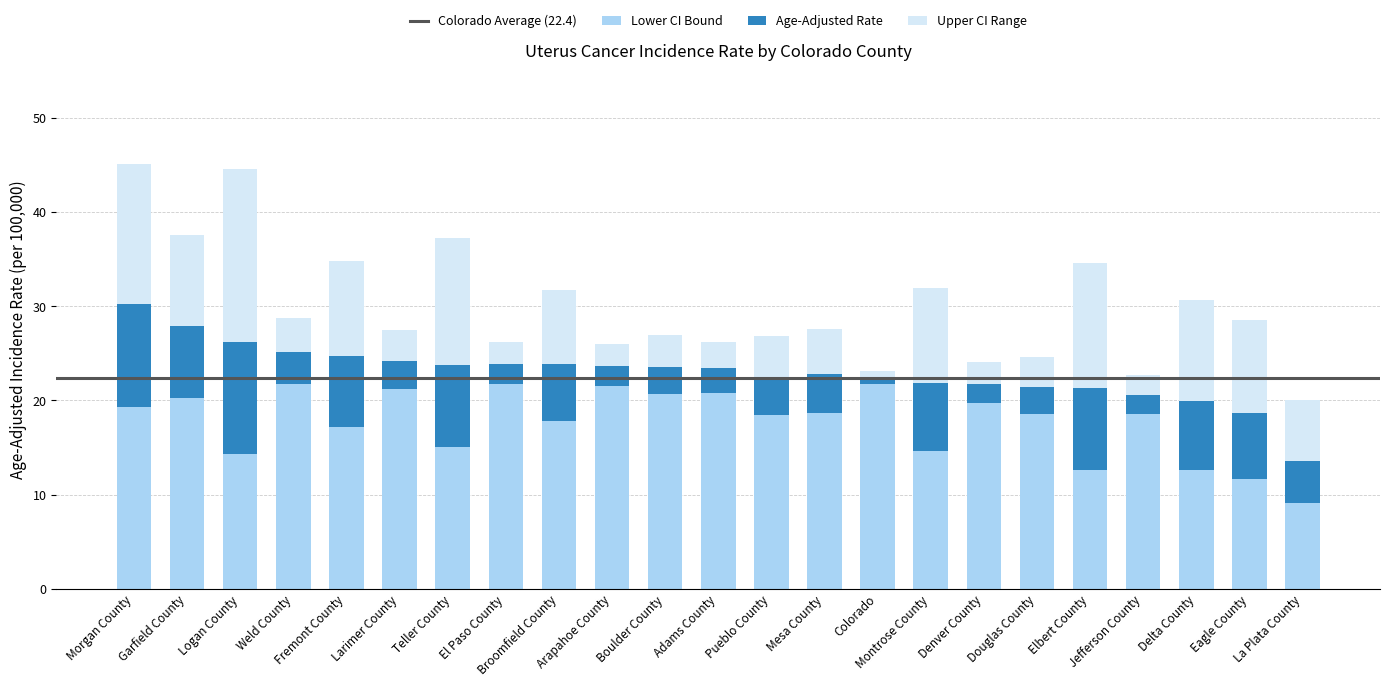

What is the sum of all Lower CI Bound values?

408.1